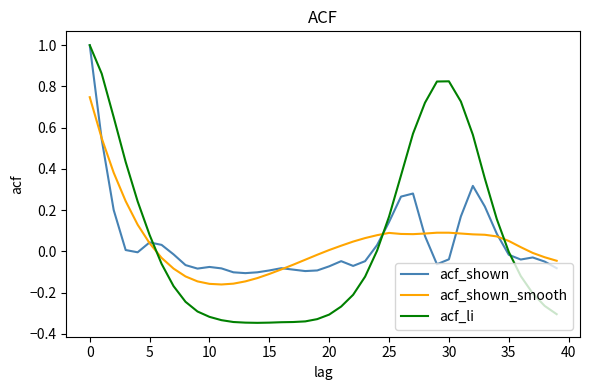

Which series has the widest spread of values?

acf_li